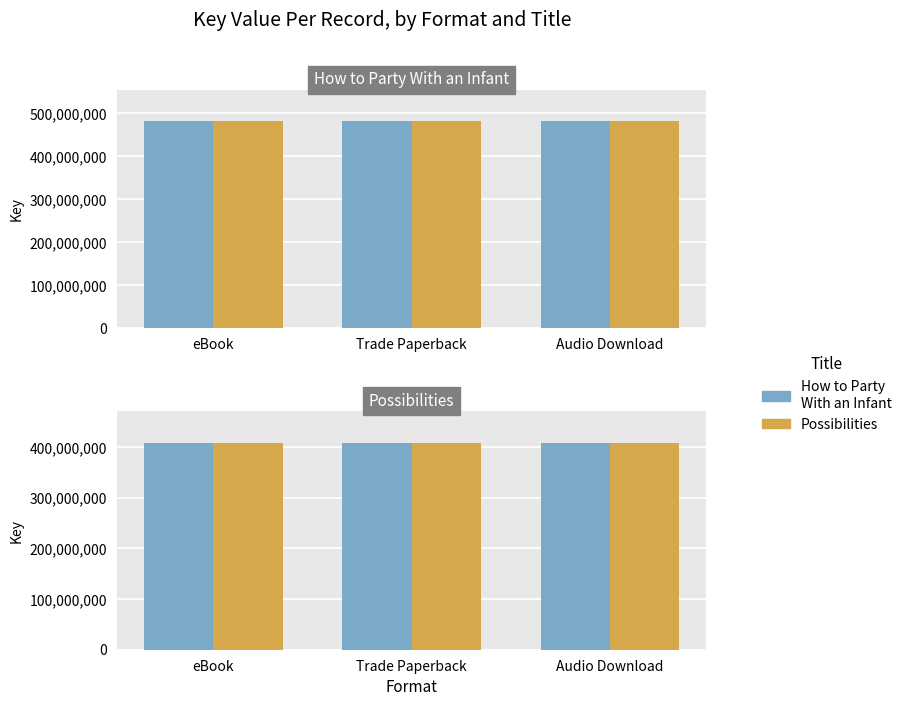

Which has a higher value, eBook or Trade Paperback?

eBook